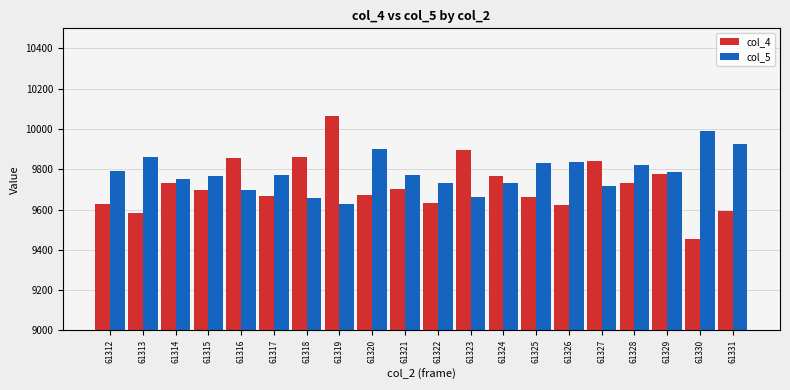

What is the sum of the col_5 values at 61316 and 61323?

19360